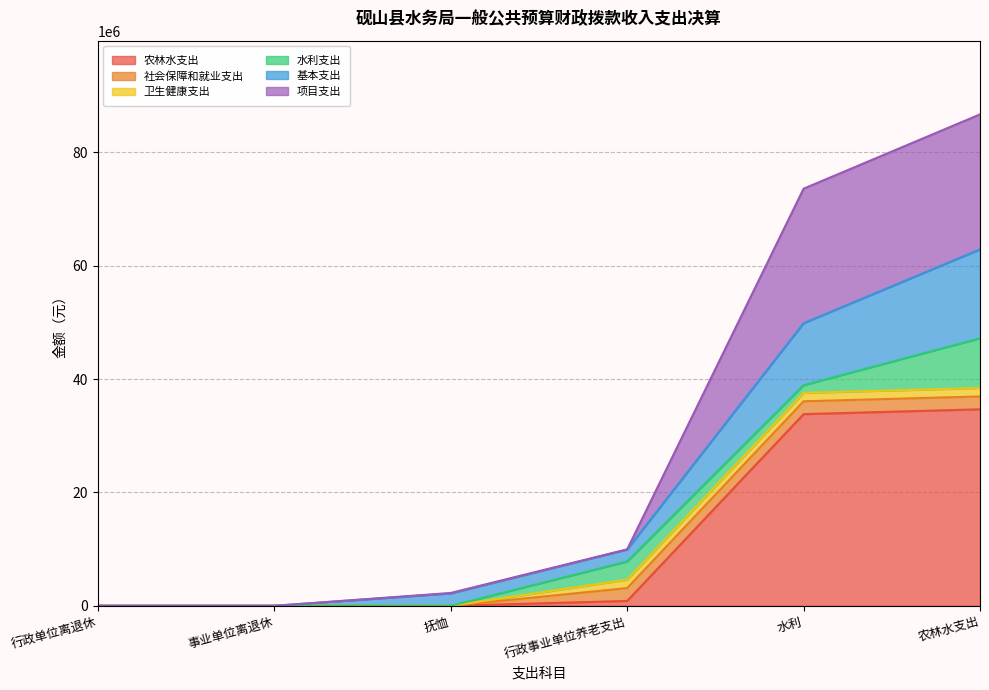

Is the value of 基本支出 at 行政事业单位养老支出 greater than the value of 项目支出 at 抚恤?

Yes